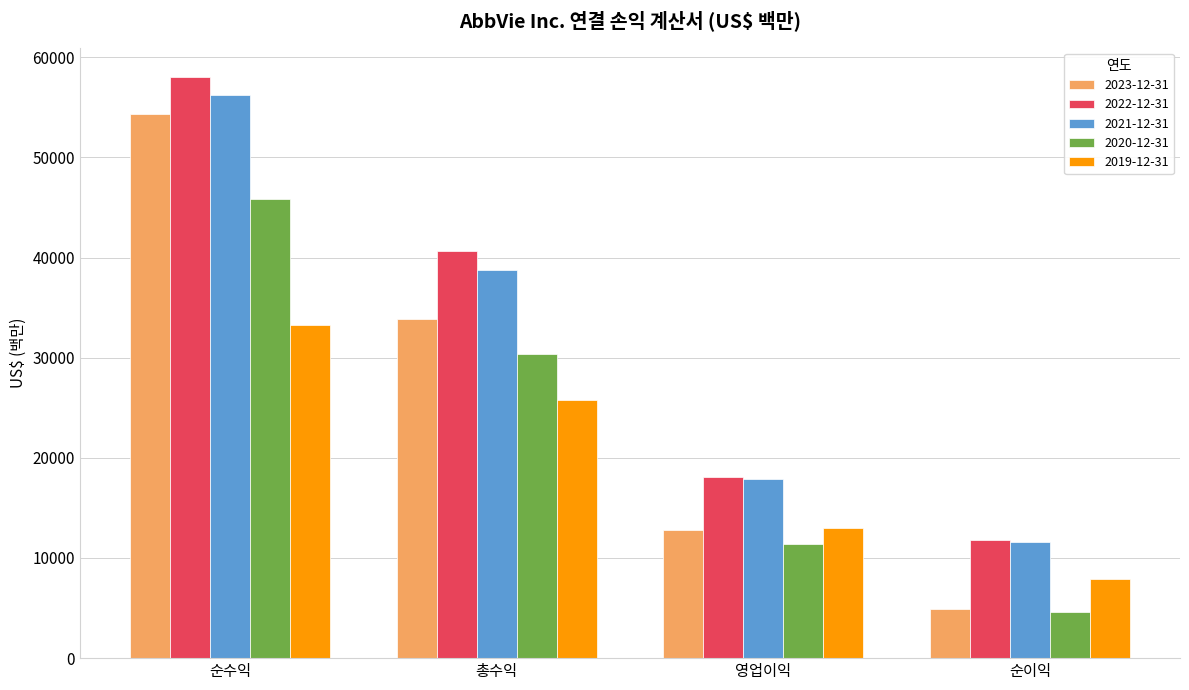

What is the difference between the second highest and minimum values in the 2019-12-31 series?

17945